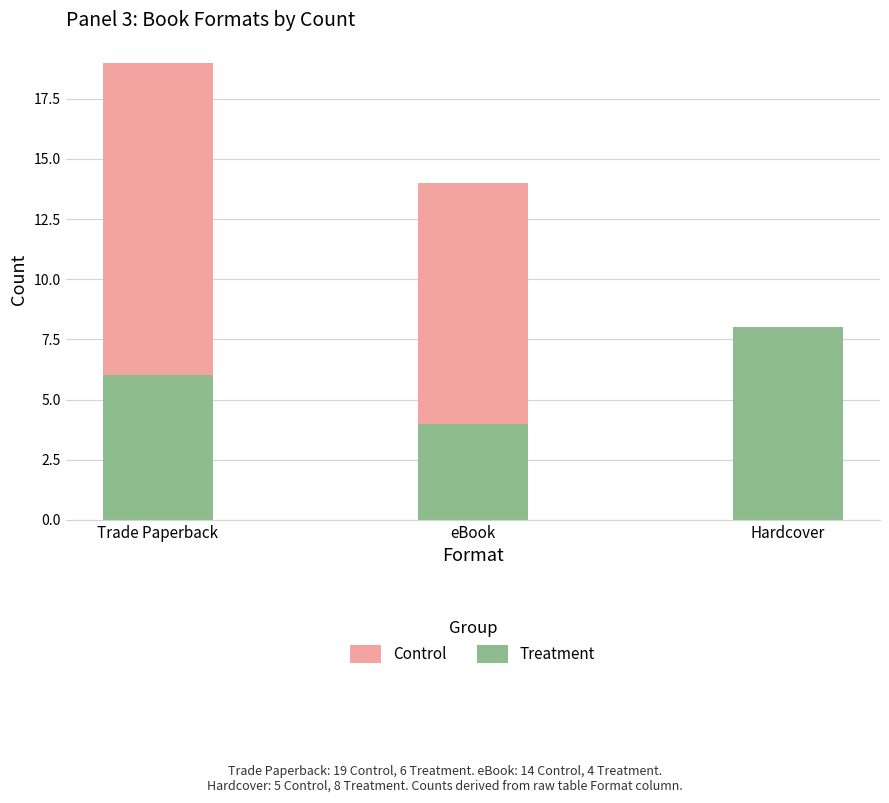

What position from the left is Trade Paperback?

1